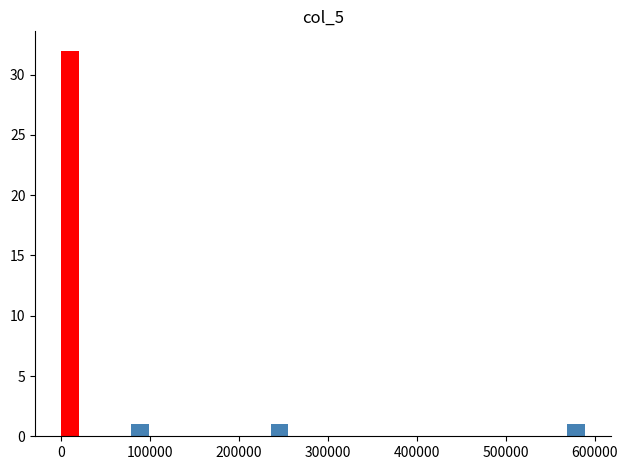

Read against the x-axis, roughly where is the centre of the tallest bar?

10000